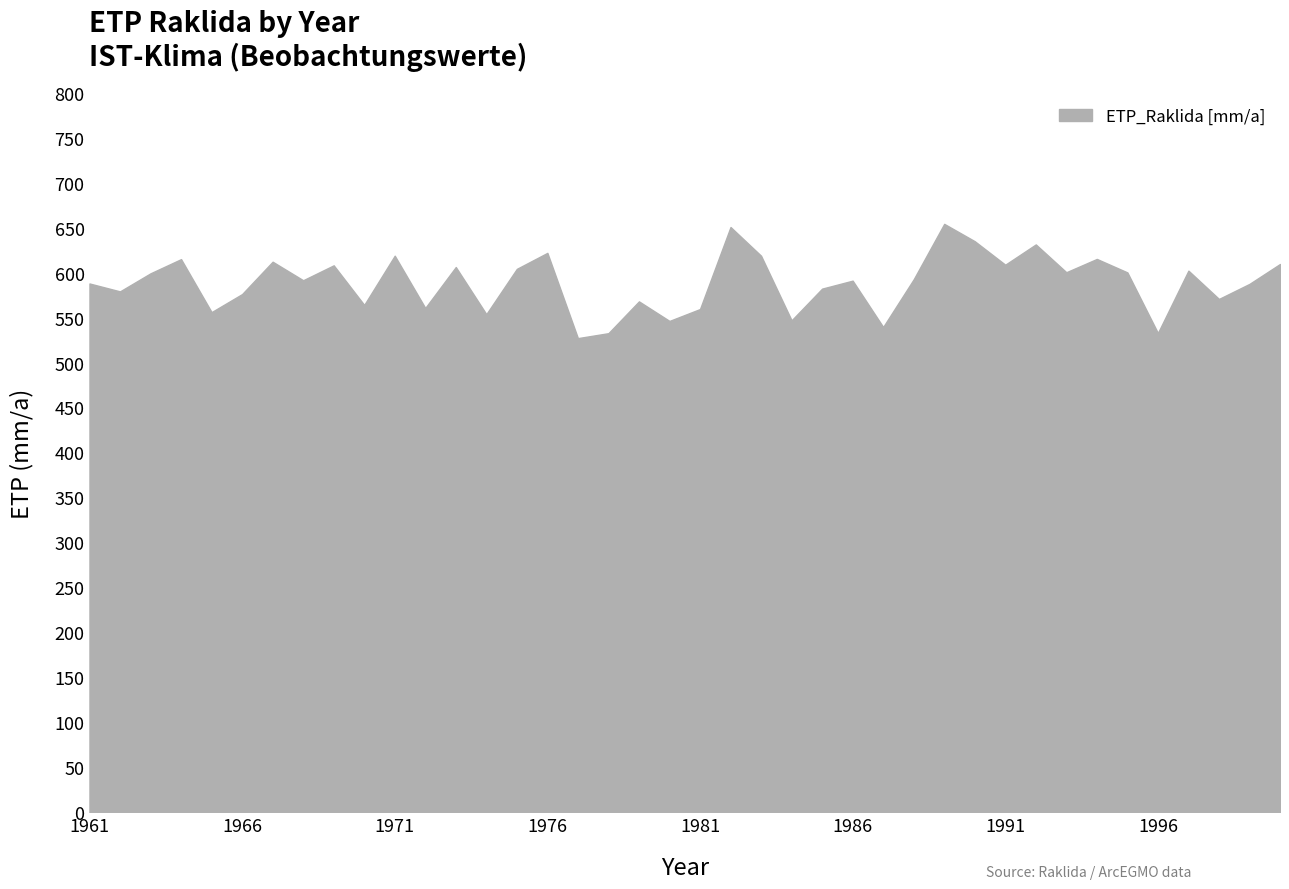

What is the maximum value shown in the chart?

654.1